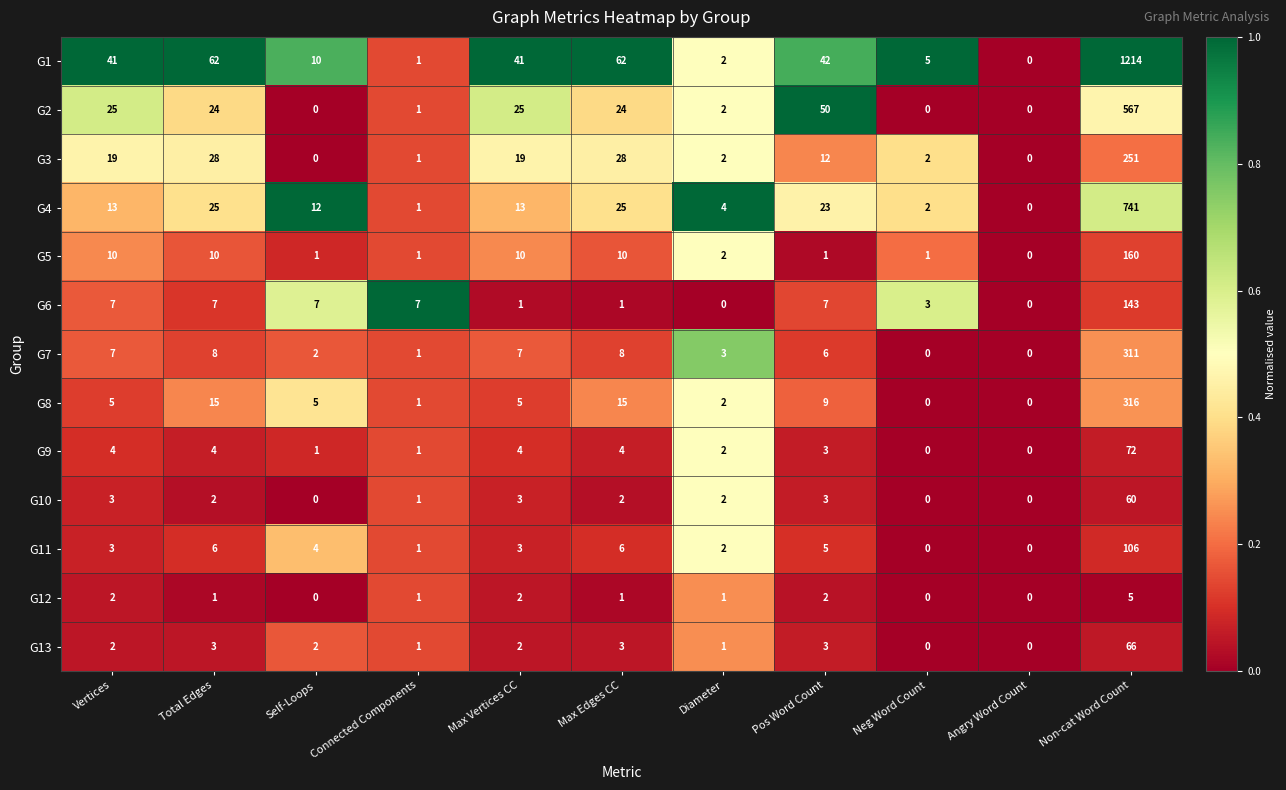

Which series has the largest total across all categories?

G1